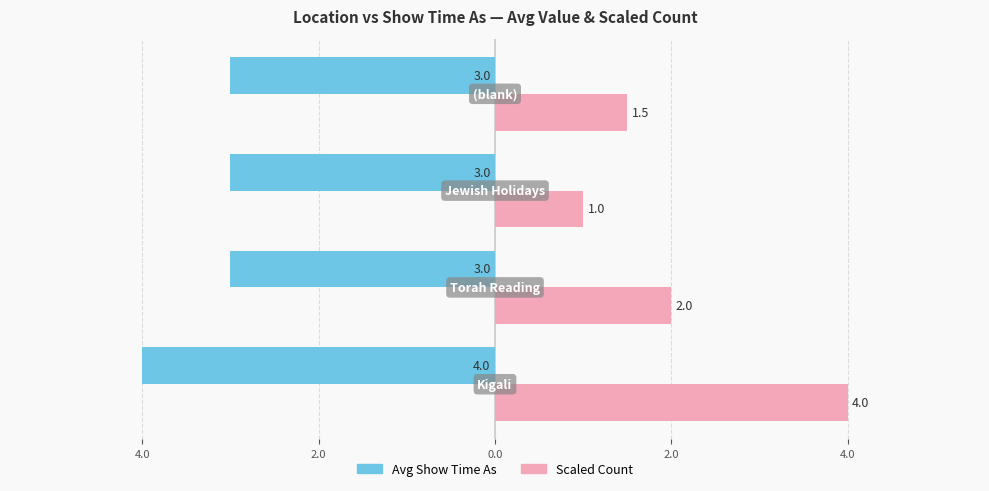

What are all the series names shown in the legend?

Avg Show Time As, Scaled Count